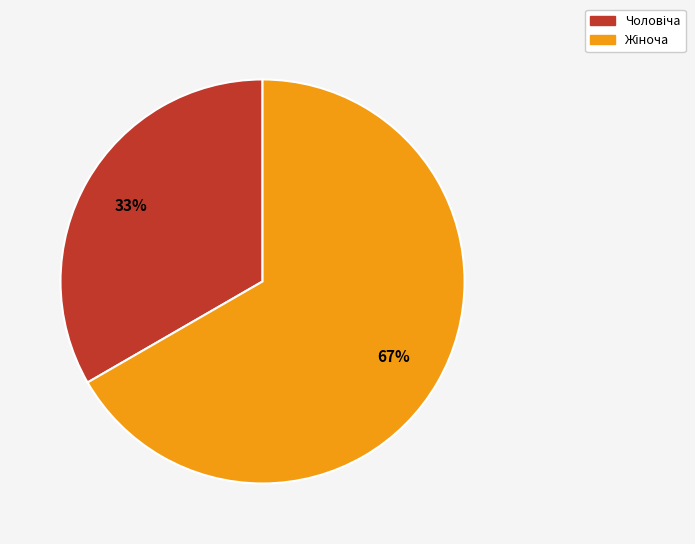

Is there a majority slice in this chart?

Yes